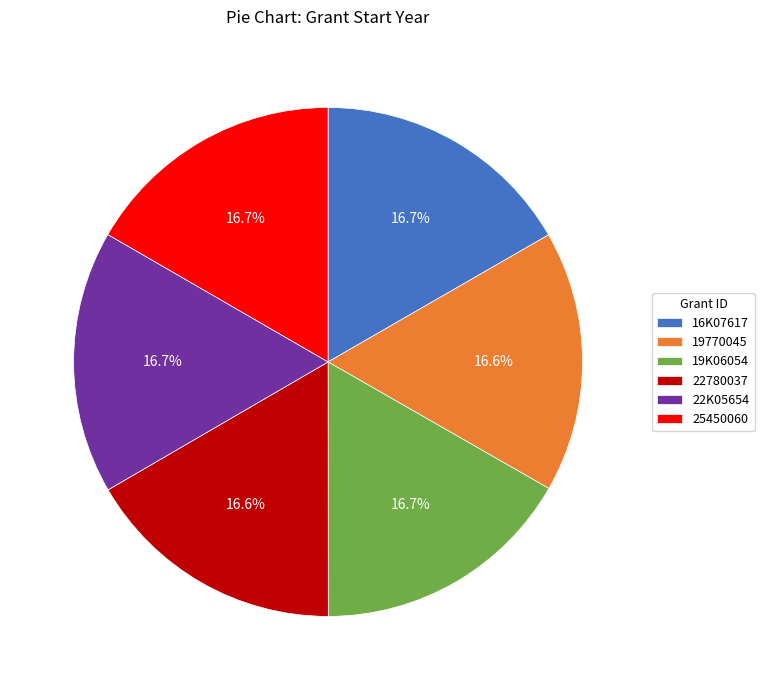

To the nearest percent, what portion does 16K07617 represent?

17%